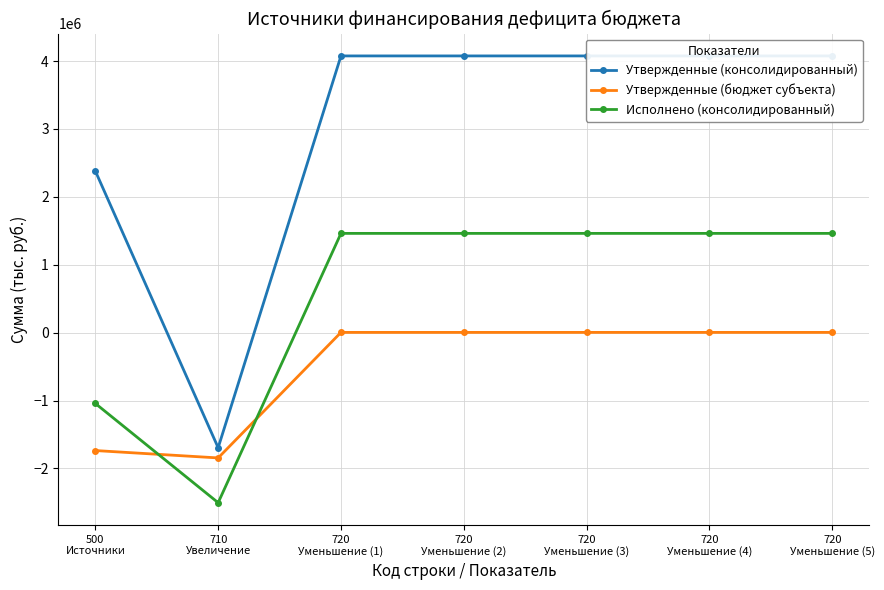

What is the highest value of the Утвержденные (бюджет субъекта) series?

3409.0